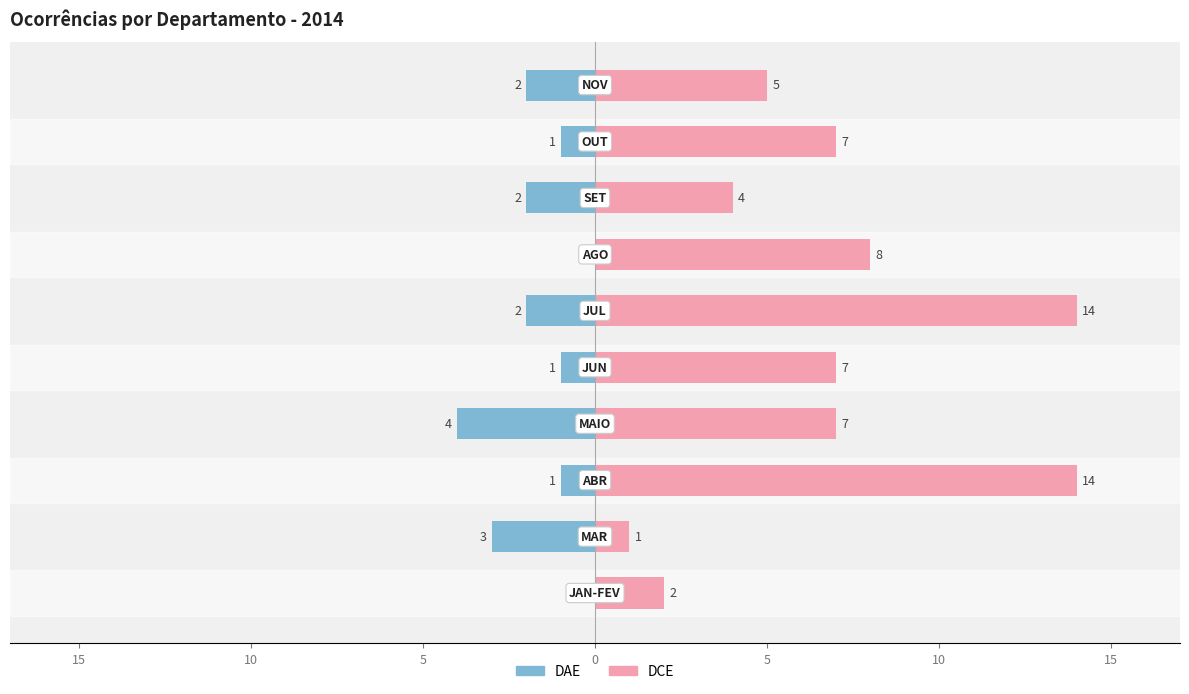

How many values in the DAE series are below -1?

5